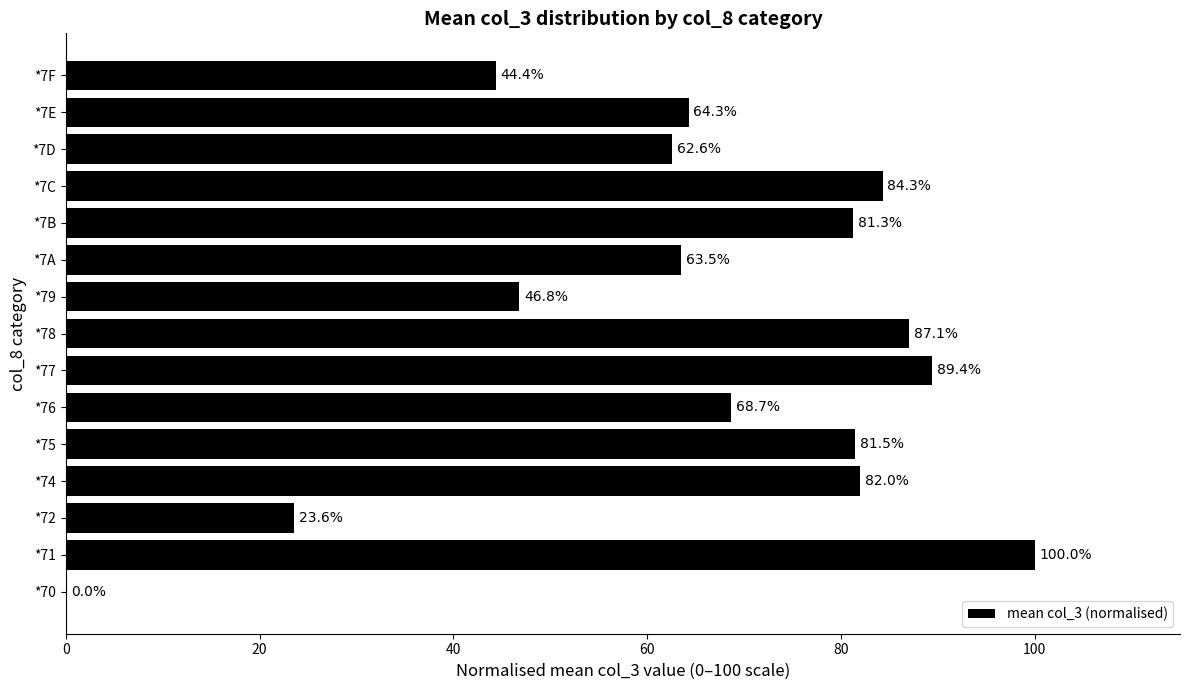

Count the number of data series in this chart.

1